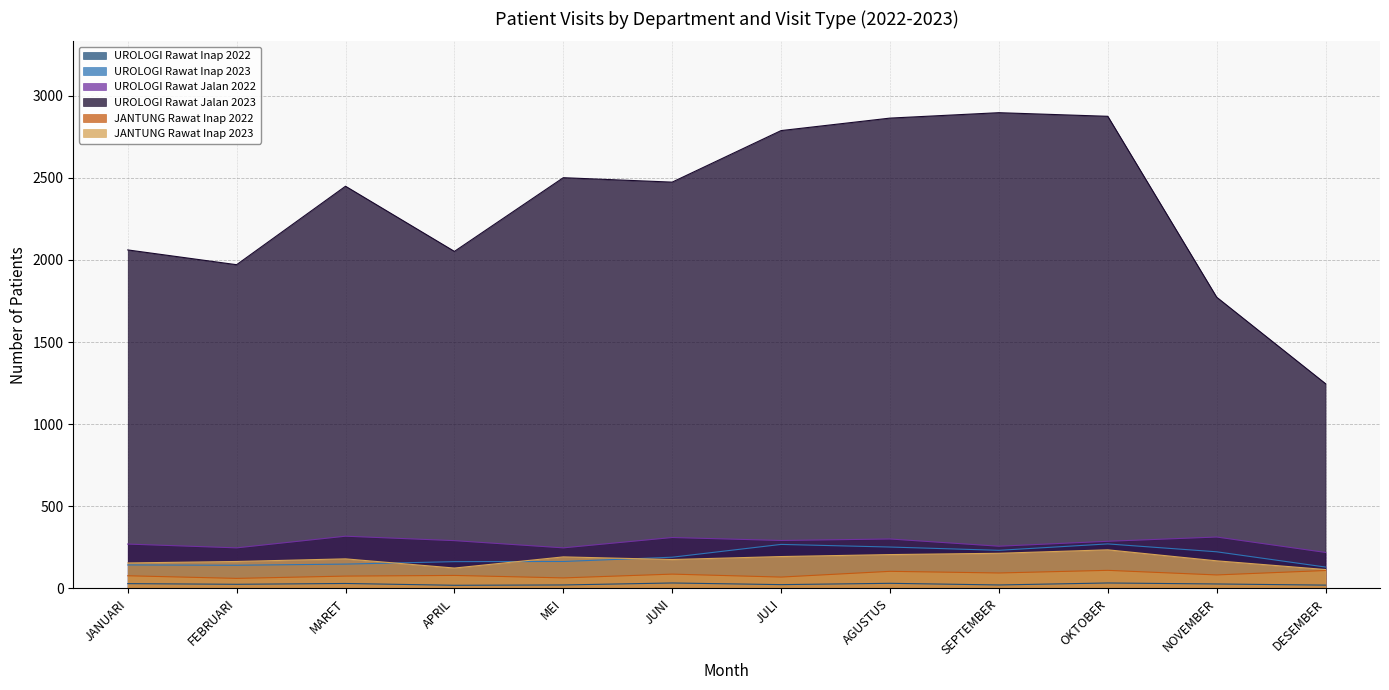

At which category is the sum across all series the highest?

OKTOBER